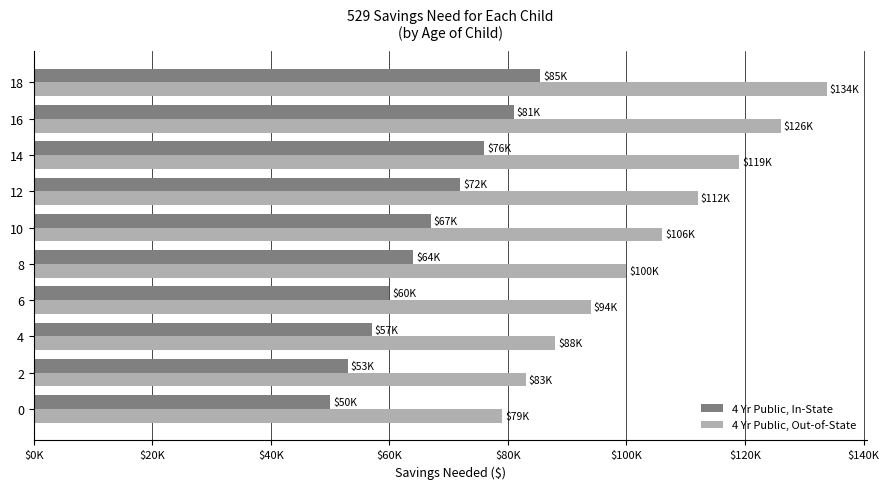

What are all the series names shown in the legend?

4 Yr Public, In-State, 4 Yr Public, Out-of-State